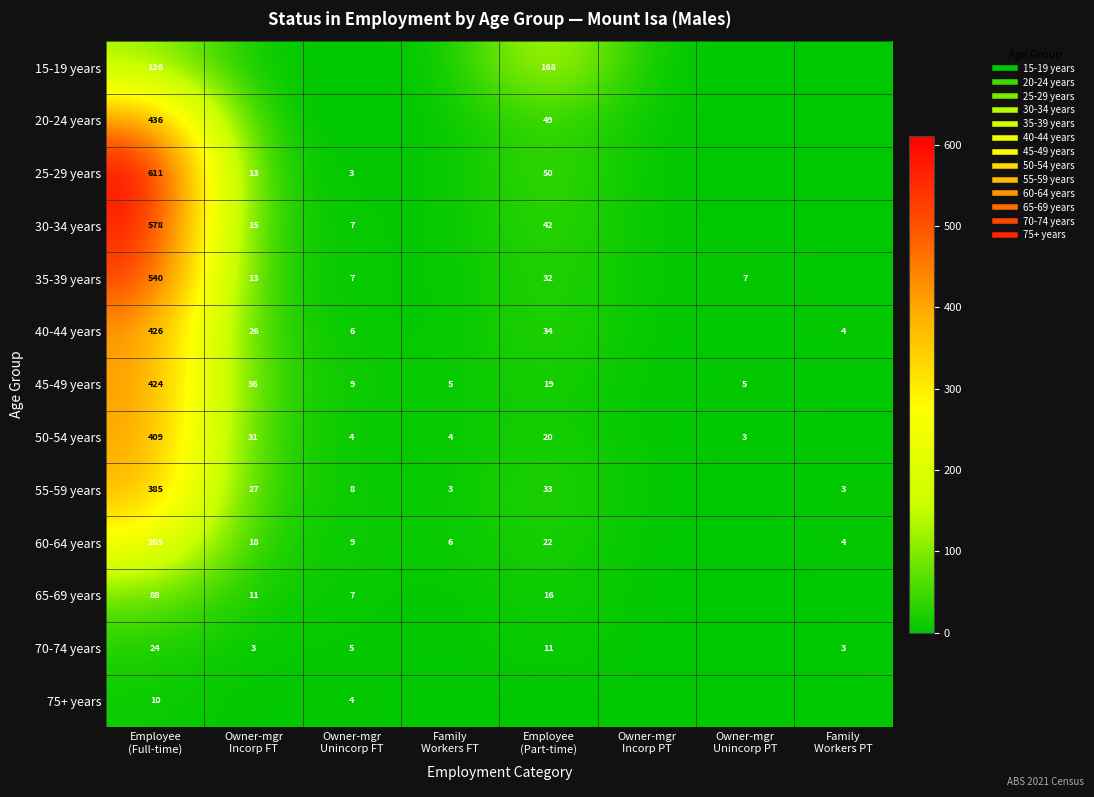

The value of 35-39 years at Family Workers FT is 0. True or false?

True